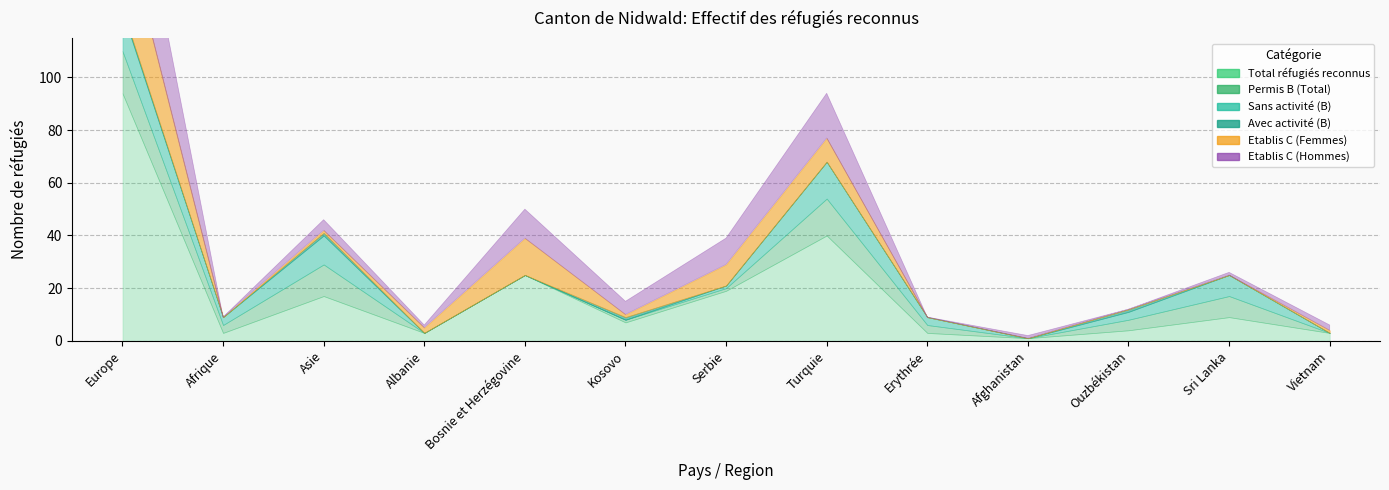

At which label does Sans activité (B) first exceed 3?

Europe